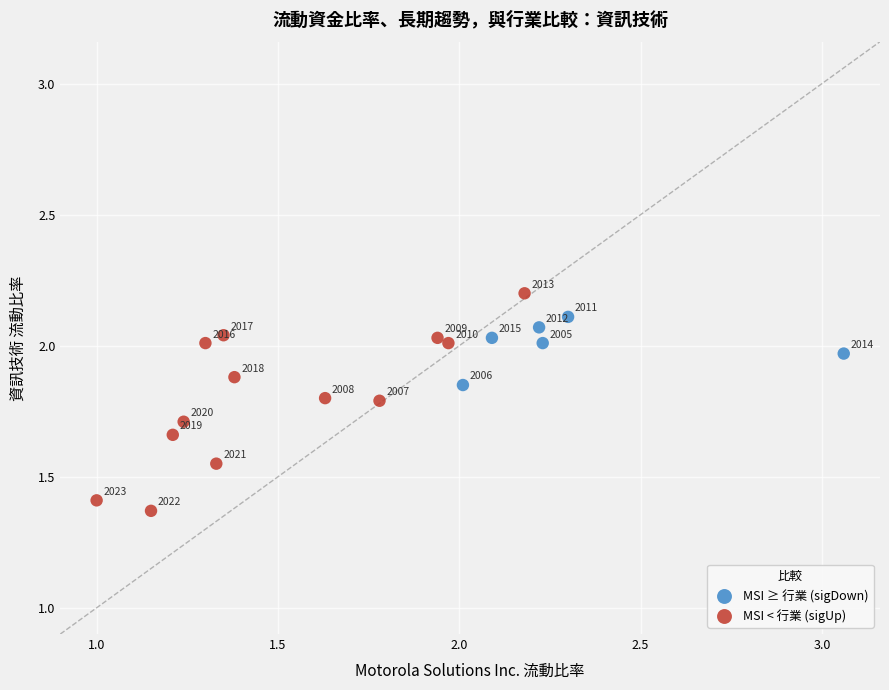

Which series reaches the minimum Y coordinate?

MSI < 行業 (sigUp)